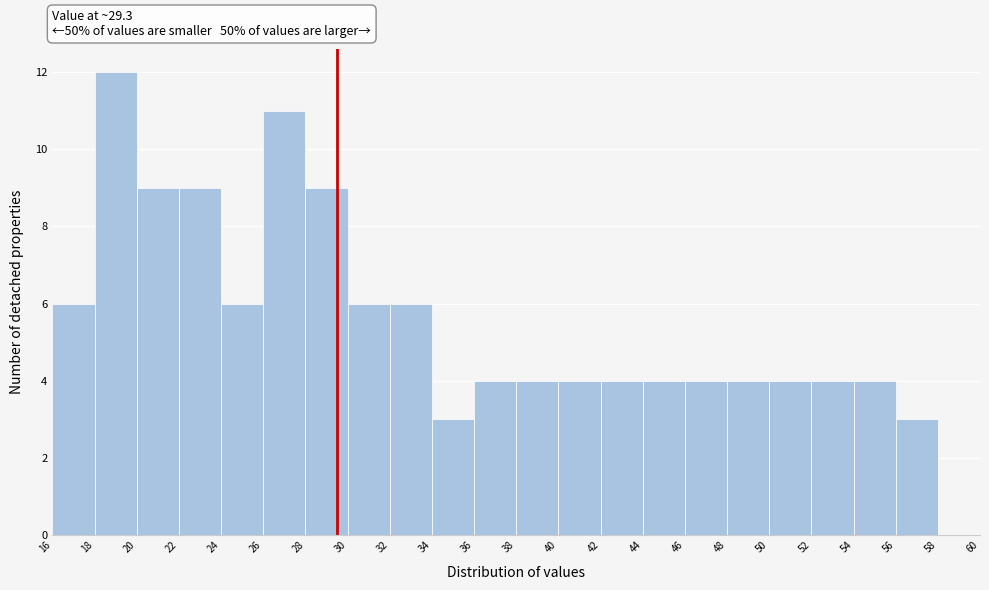

What is the height of the bar covering 38 to 40 on the x-axis? The values are not printed on the chart, so give them approximately, as read against the axis.

4